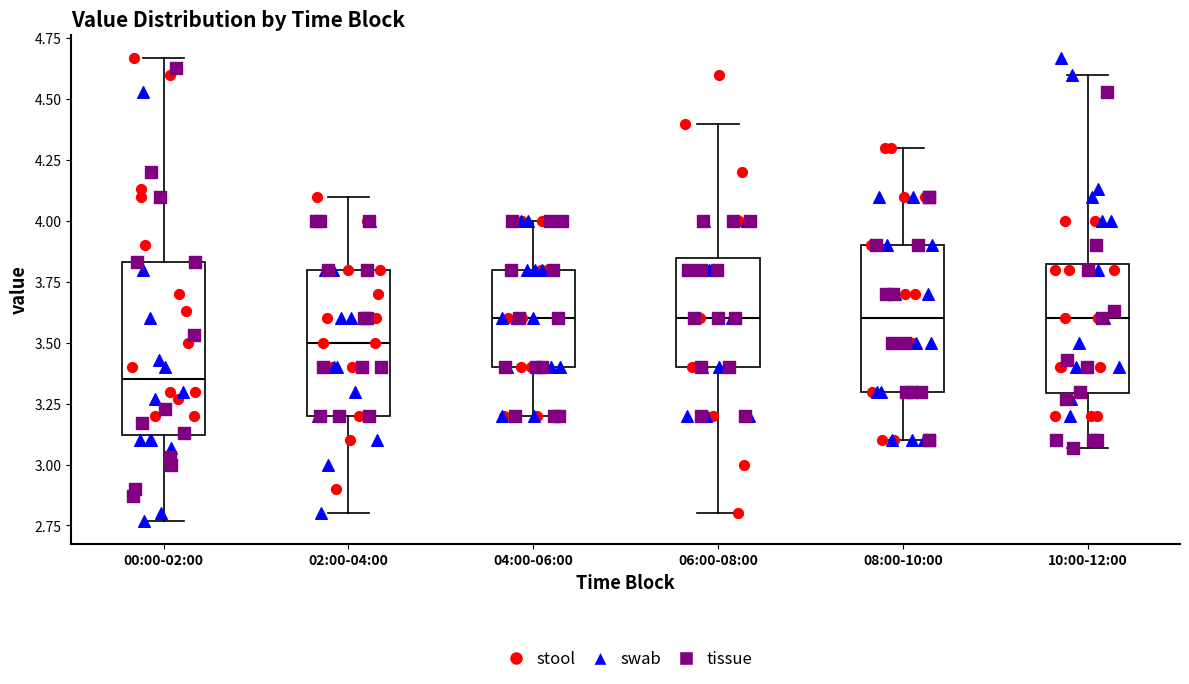

Reading left to right, read every box against the y-axis: the position of its median line, the range the box covers, and the ends of its whiskers. The values are not printed on the chart, so give them approximately, as read against the axis.

00:00-02:00: median 3.35, box 3.10 to 3.85, whiskers 2.75 to 4.65
02:00-04:00: median 3.50, box 3.20 to 3.80, whiskers 2.80 to 4.10
04:00-06:00: median 3.60, box 3.40 to 3.80, whiskers 3.20 to 4.00
06:00-08:00: median 3.60, box 3.40 to 3.85, whiskers 2.80 to 4.40
08:00-10:00: median 3.60, box 3.30 to 3.90, whiskers 3.10 to 4.30
10:00-12:00: median 3.60, box 3.30 to 3.85, whiskers 3.05 to 4.60